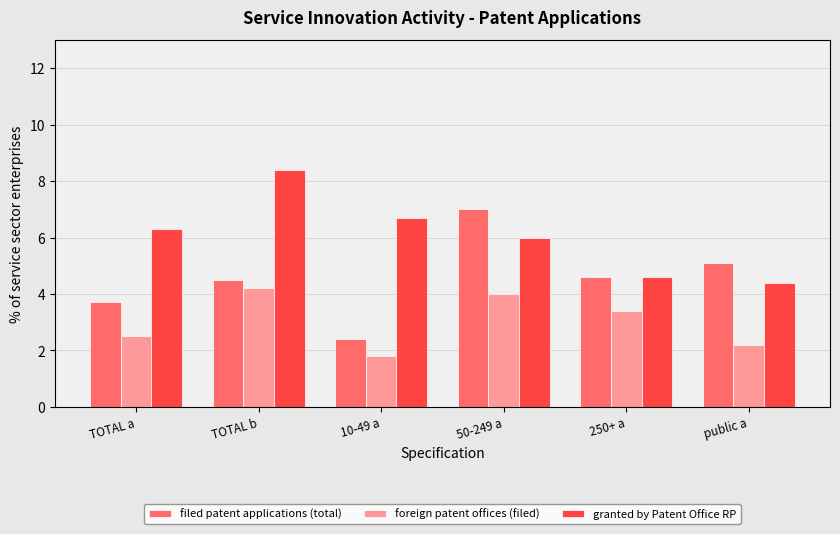

Are the bars horizontal?

No